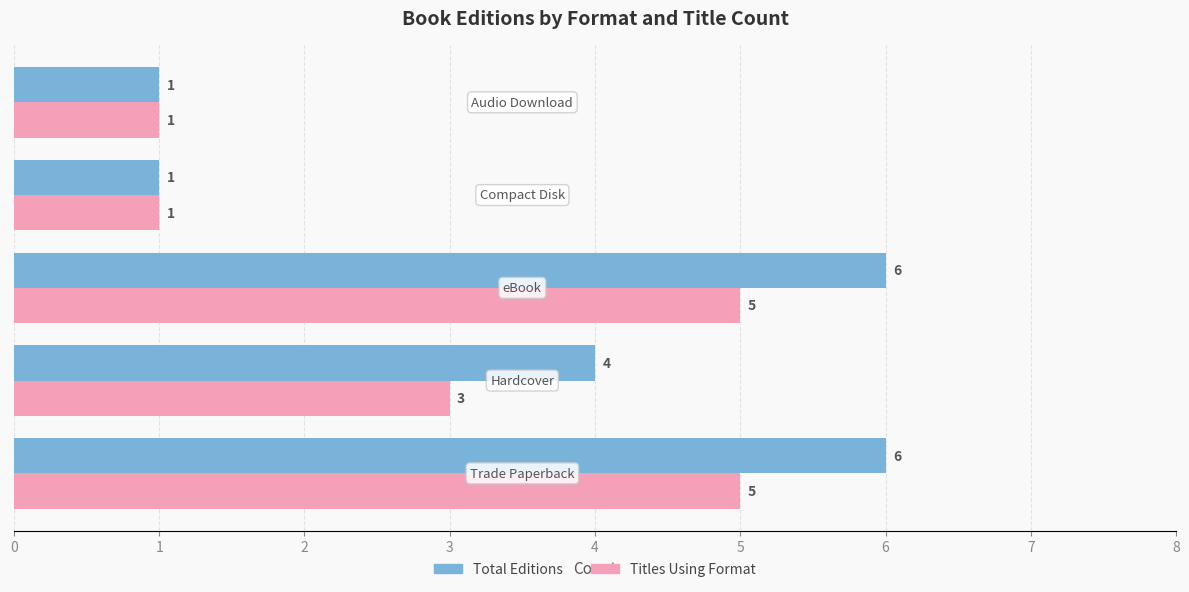

What is the greatest value displayed?

6